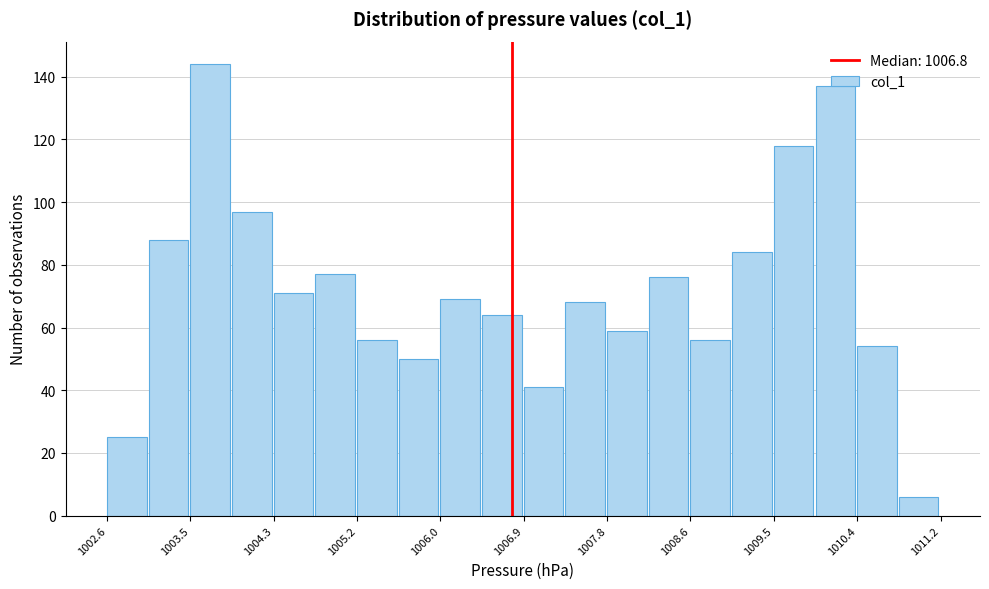

Reading left to right, transcribe this chart: for each bar, give the range it covers on the x-axis and its height. Neither the bar edges nor the heights are printed on the chart, so give them approximately, as read against the axes.

1002.6 to 1003.0: 26
1003.0 to 1003.5: 88
1003.5 to 1003.9: 144
1003.9 to 1004.3: 98
1004.3 to 1004.7: 72
1004.7 to 1005.2: 78
1005.2 to 1005.6: 56
1005.6 to 1006.0: 50
1006.0 to 1006.5: 70
1006.5 to 1006.9: 64
1006.9 to 1007.3: 42
1007.3 to 1007.8: 68
1007.8 to 1008.2: 60
1008.2 to 1008.6: 76
1008.6 to 1009.1: 56
1009.1 to 1009.5: 84
1009.5 to 1009.9: 118
1009.9 to 1010.4: 138
1010.4 to 1010.8: 54
1010.8 to 1011.2: 6